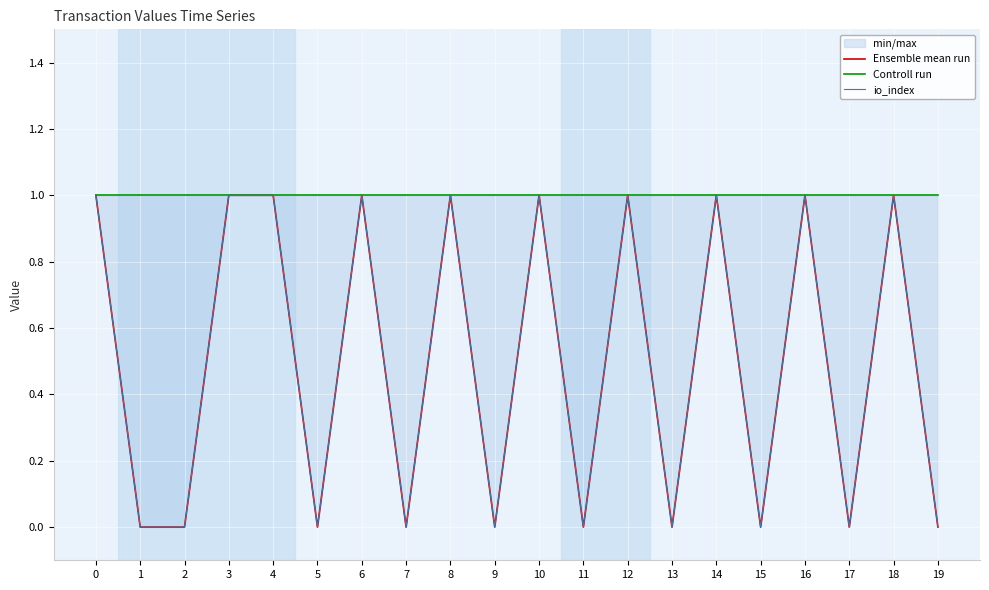

Does the chart display data point markers on the line(s)?

No